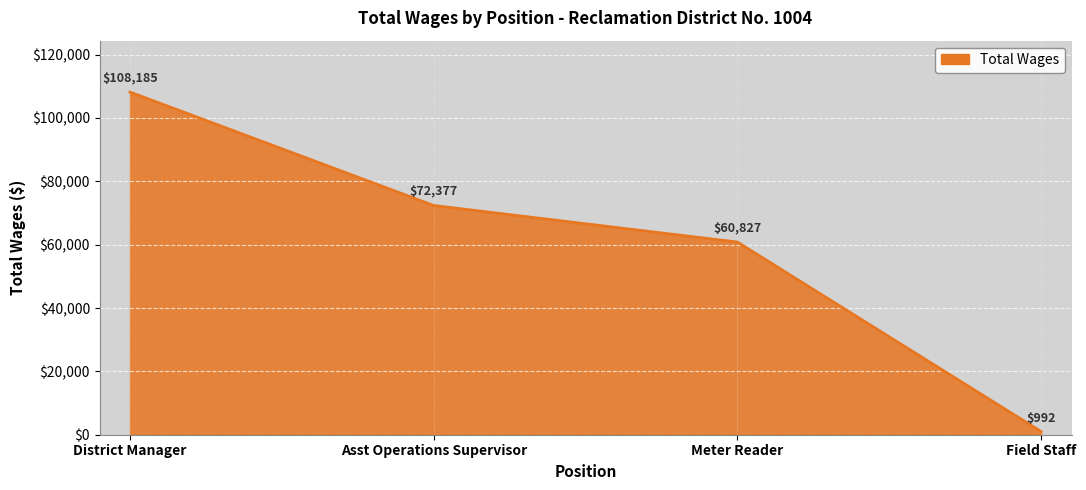

What is the minimum value shown in the chart?

992